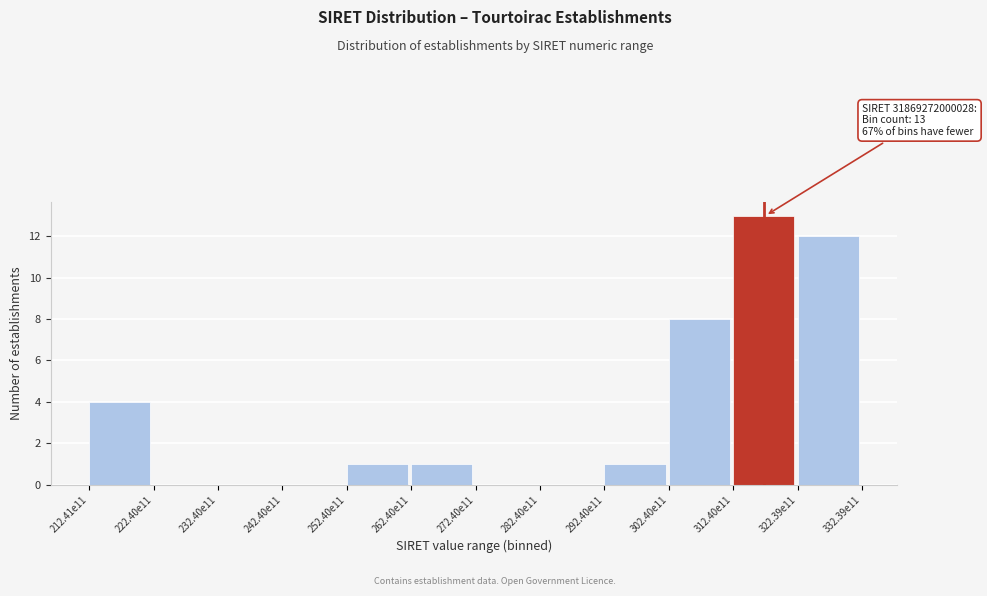

Reading right to left, transcribe all the data shown in this chart.

322.39e11=12	312.40e11=13	302.40e11=8	292.40e11=1	282.40e11=0	272.40e11=0	262.40e11=1	252.40e11=1	242.40e11=0	232.40e11=0	222.40e11=0	212.41e11=4